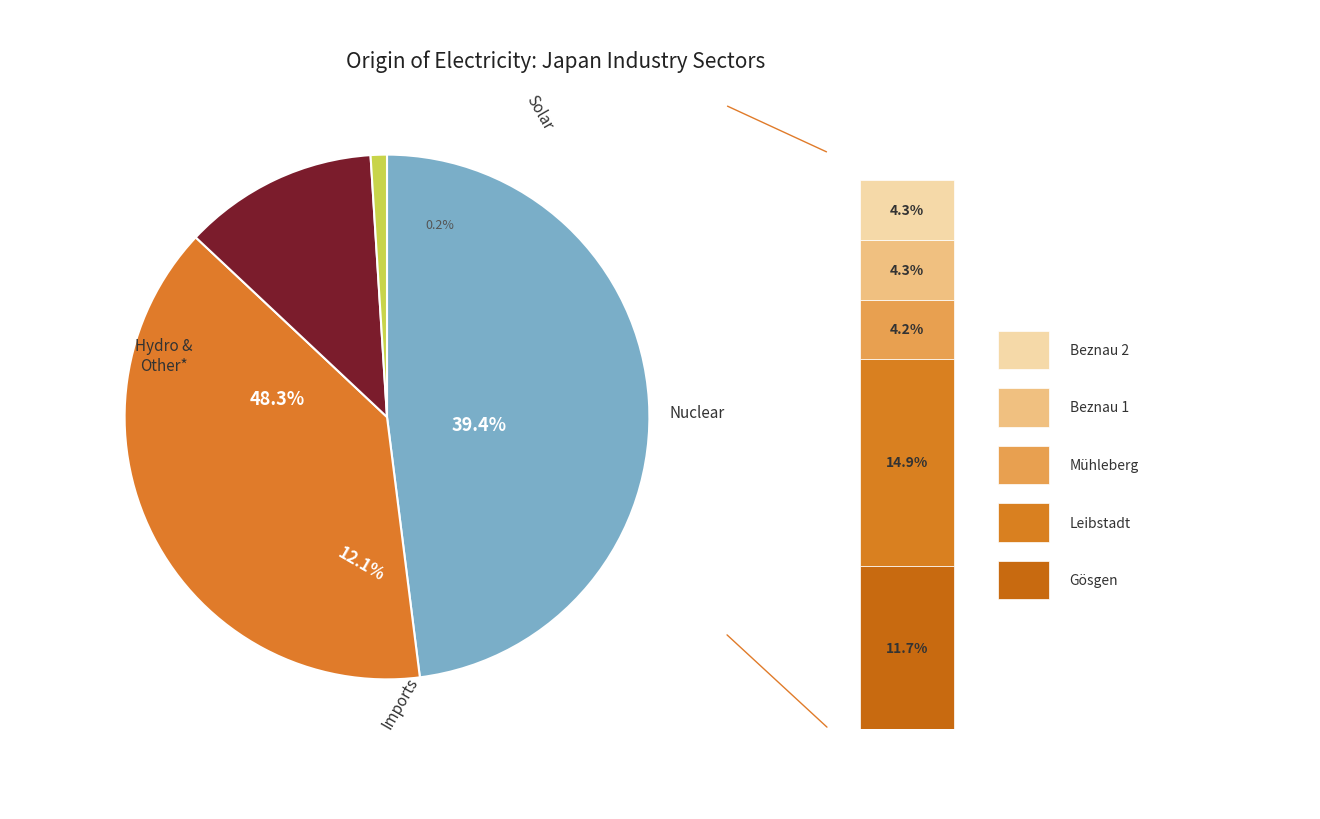

How many slices are in this pie chart?

4